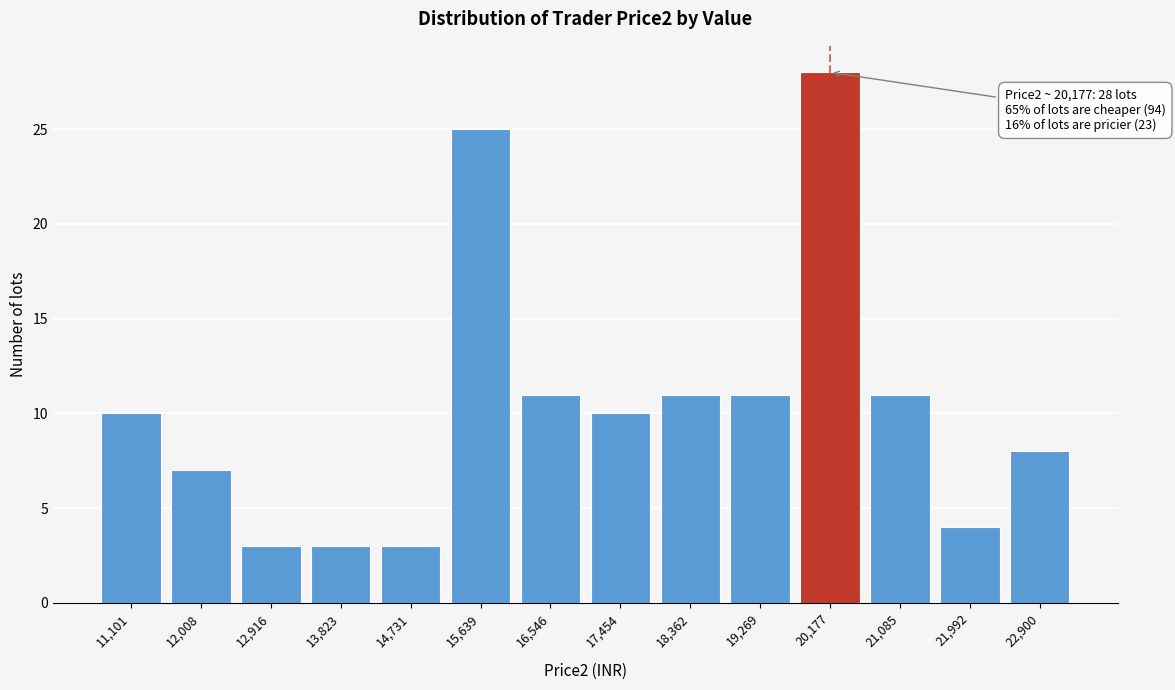

Reading left to right, extract all data points from this chart.

11,101=10	12,008=7	12,916=3	13,823=3	14,731=3	15,639=25	16,546=11	17,454=10	18,362=11	19,269=11	20,177=28	21,085=11	21,992=4	22,900=8